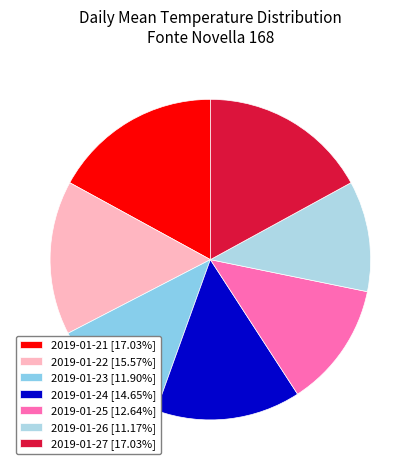

What percentage is NOT represented by 2019-01-23?

88.1%